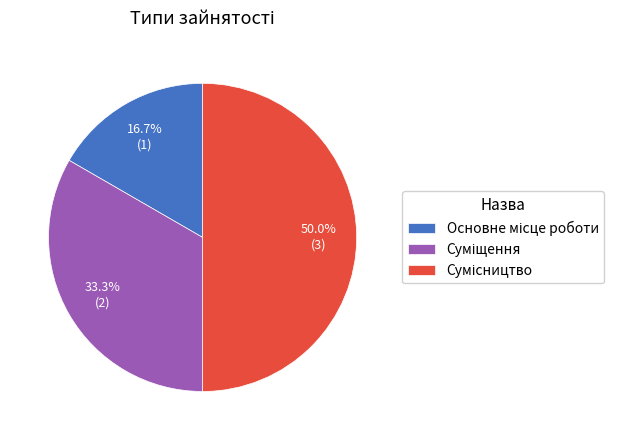

How many slices are in this pie chart?

3